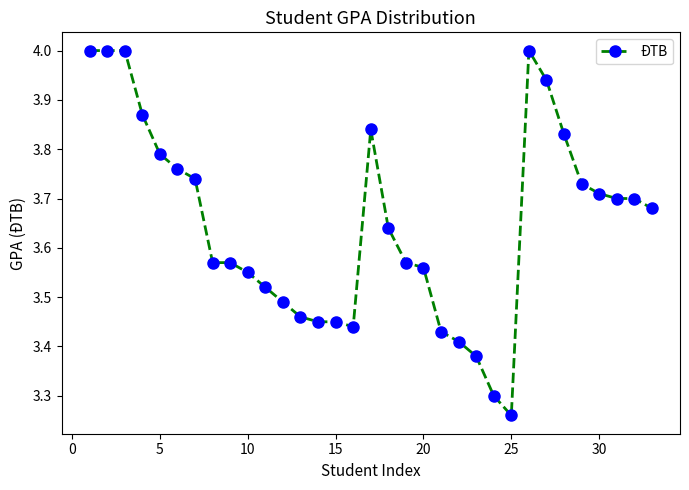

What is the difference between the second highest and minimum values?

0.7